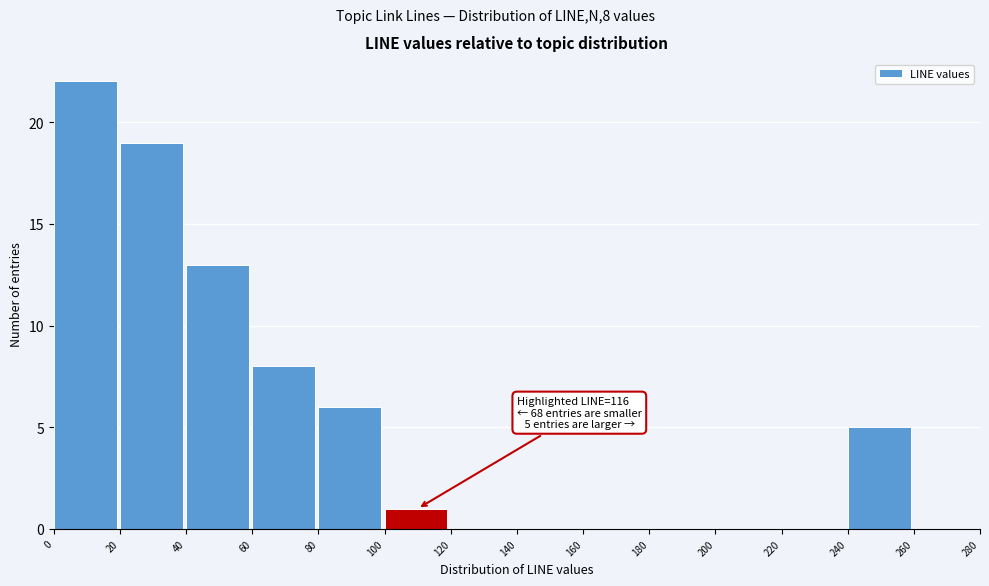

Over which range of the x-axis is the bar tallest?

0 to 20